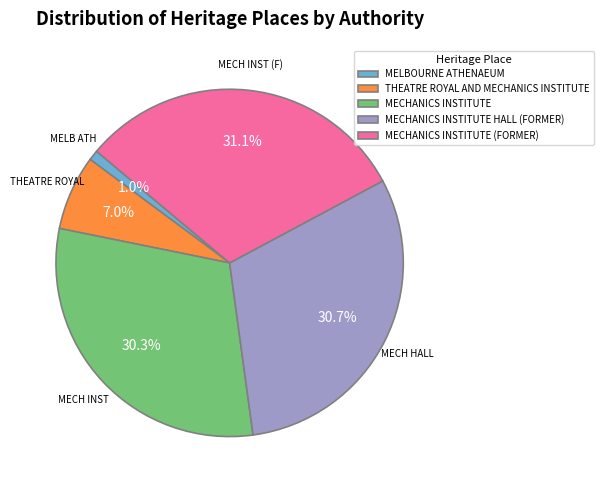

To the nearest percent, what is the average slice percentage?

20%